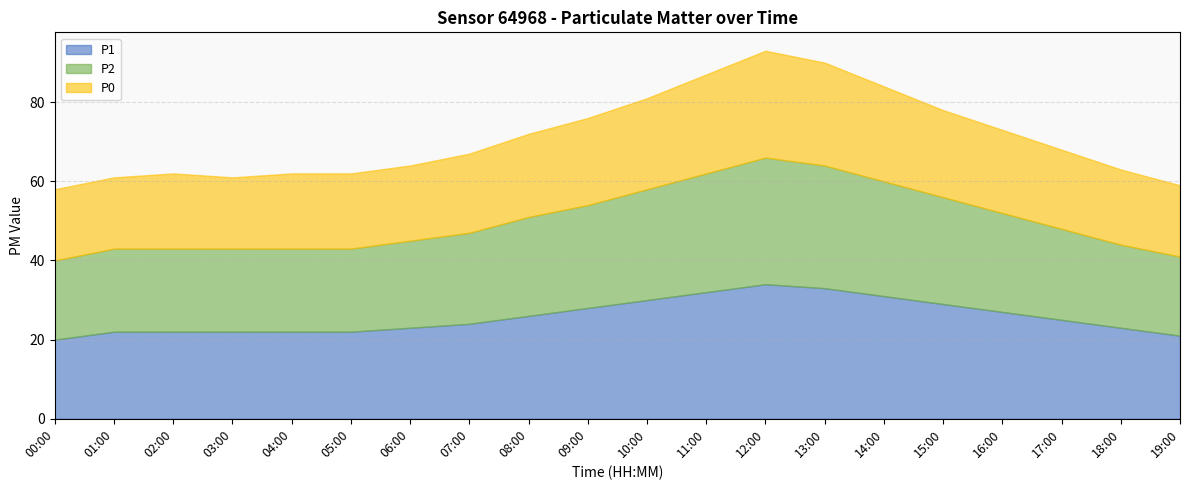

What is the sum of all P1 values?

516